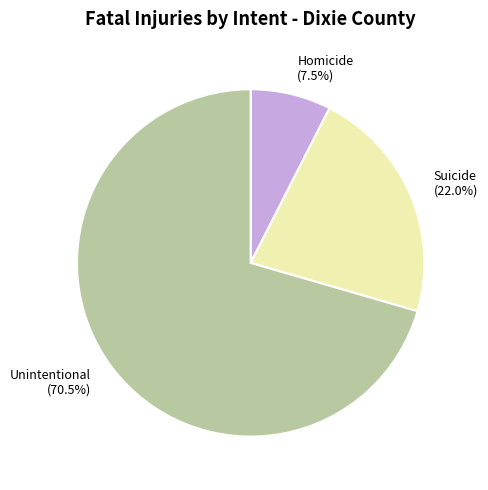

To the nearest percent, what is the average slice percentage?

33%